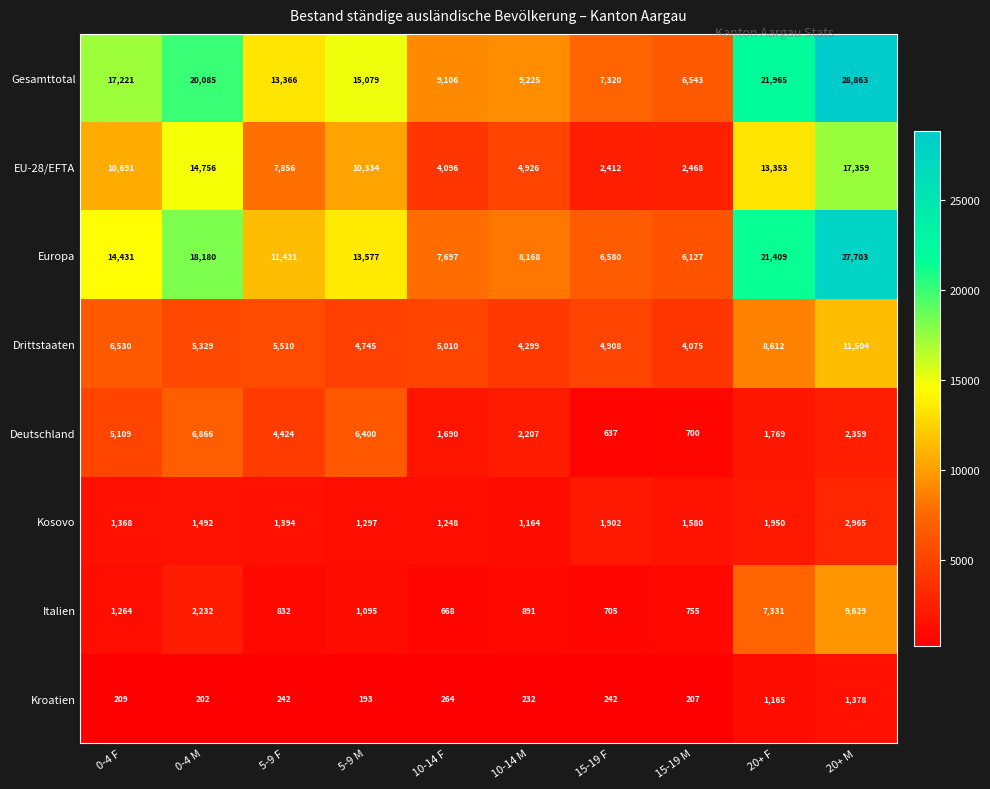

What is the spread (max minus min) of values at 20+ M?

27485